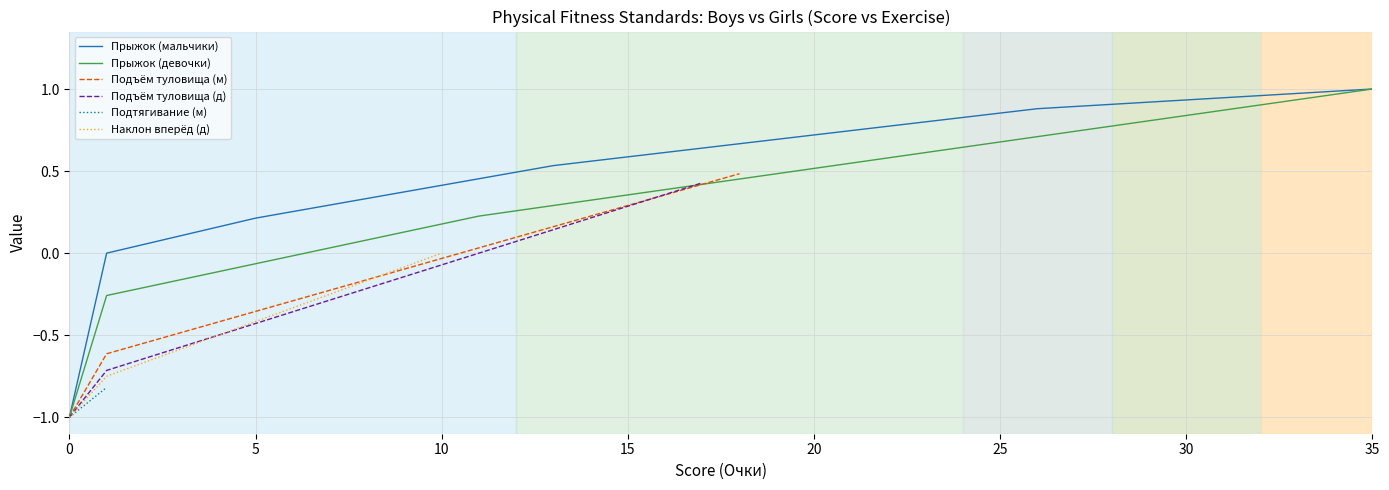

The value of Прыжок (девочки) at 35 is 0.6. True or false?

False